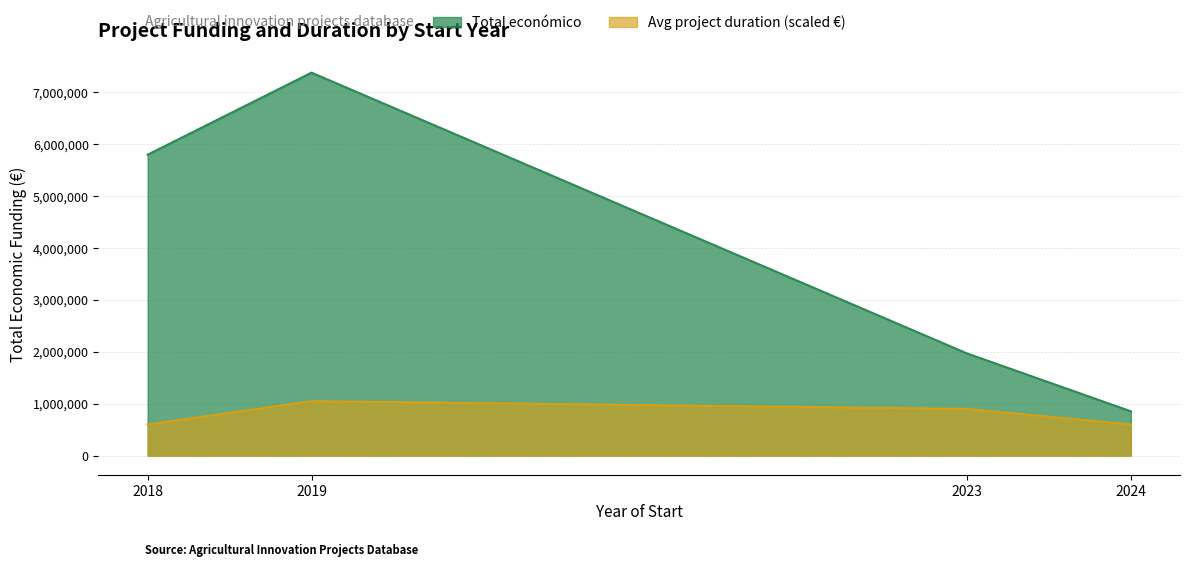

Which category has the highest value across all series?

2019